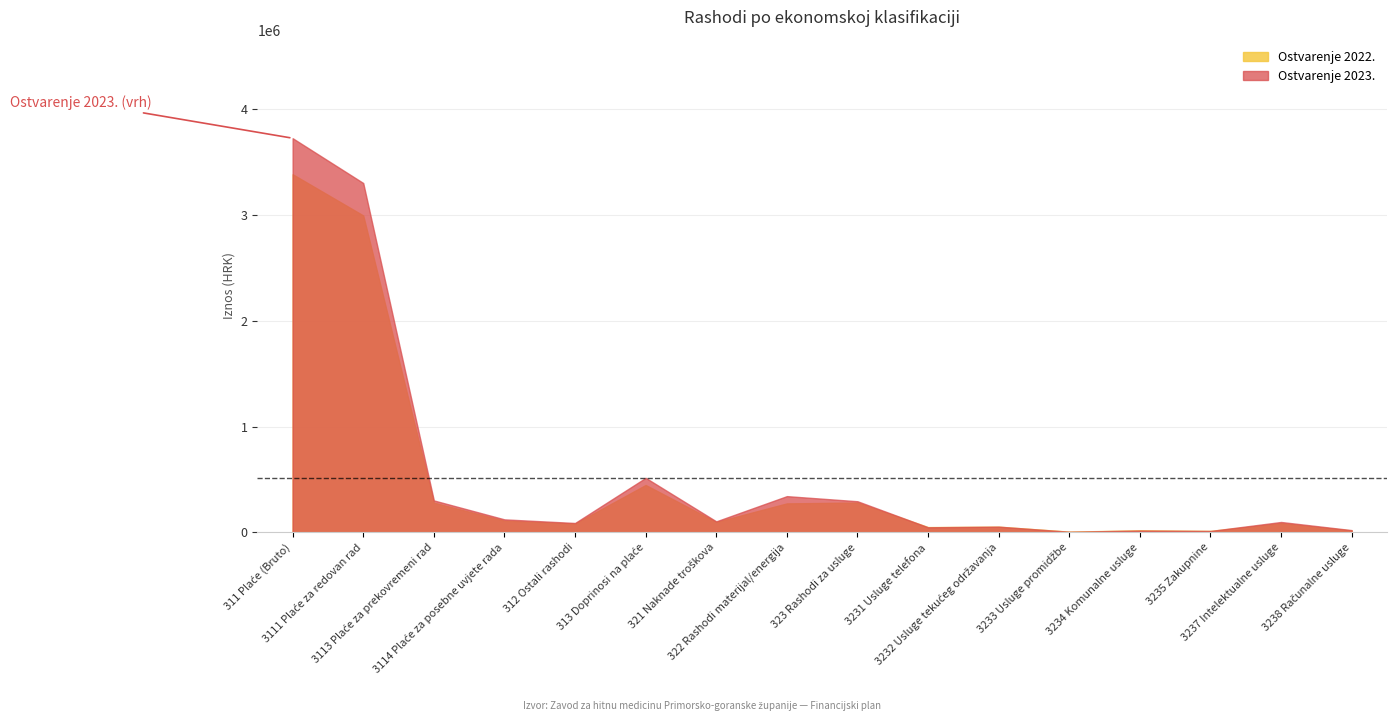

After their last crossing, which series has the higher values: Ostvarenje 2022. or Ostvarenje 2023.?

Ostvarenje 2023.